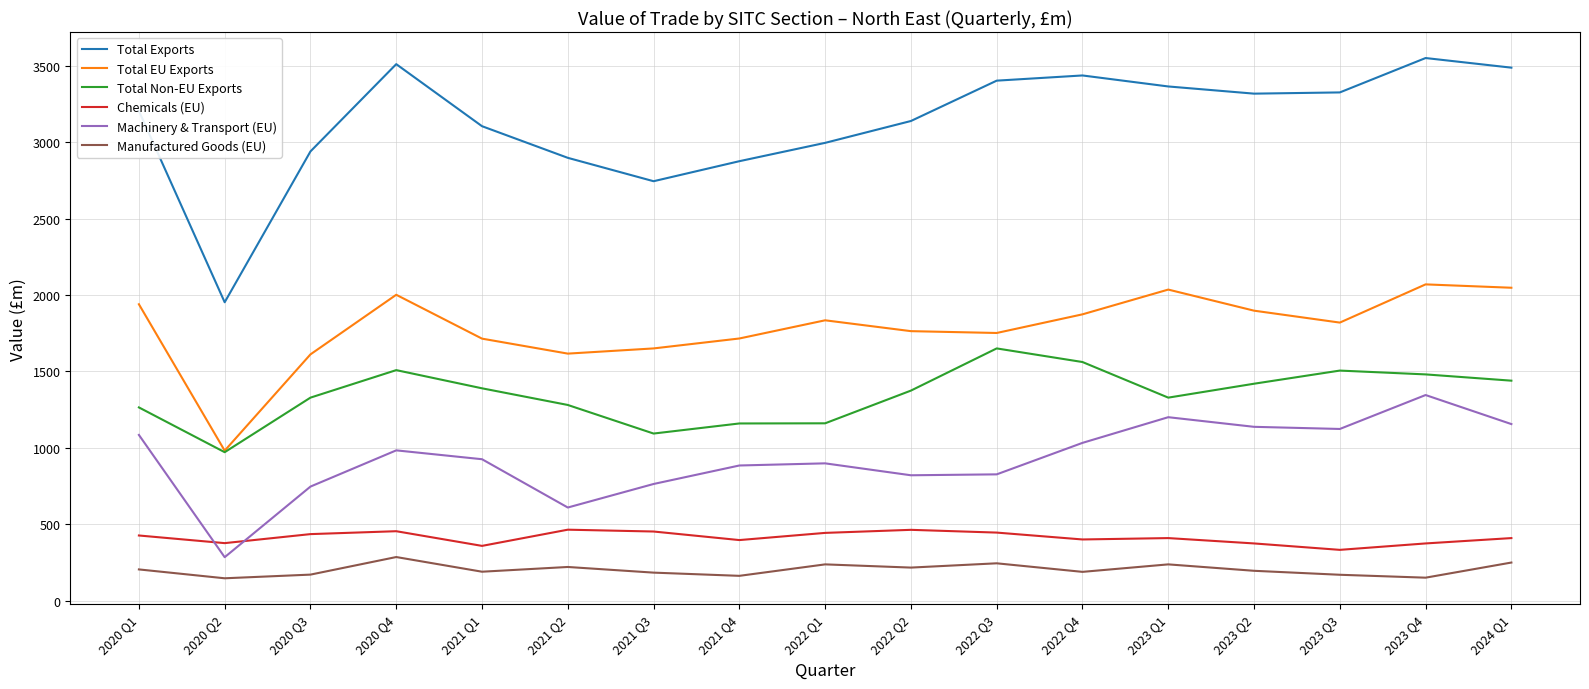

Rank the series at 2022 Q1 from lowest to highest value.

Manufactured Goods (EU), Chemicals (EU), Machinery & Transport (EU), Total Non-EU Exports, Total EU Exports, Total Exports